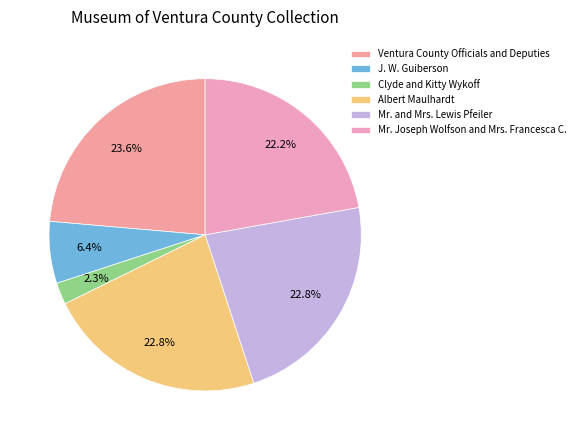

Does any single category account for the majority?

No